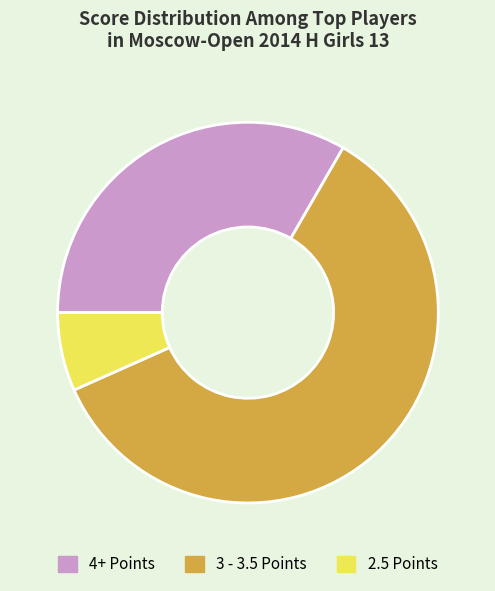

True or false: 2.5 Points accounts for 19% of the total.

False